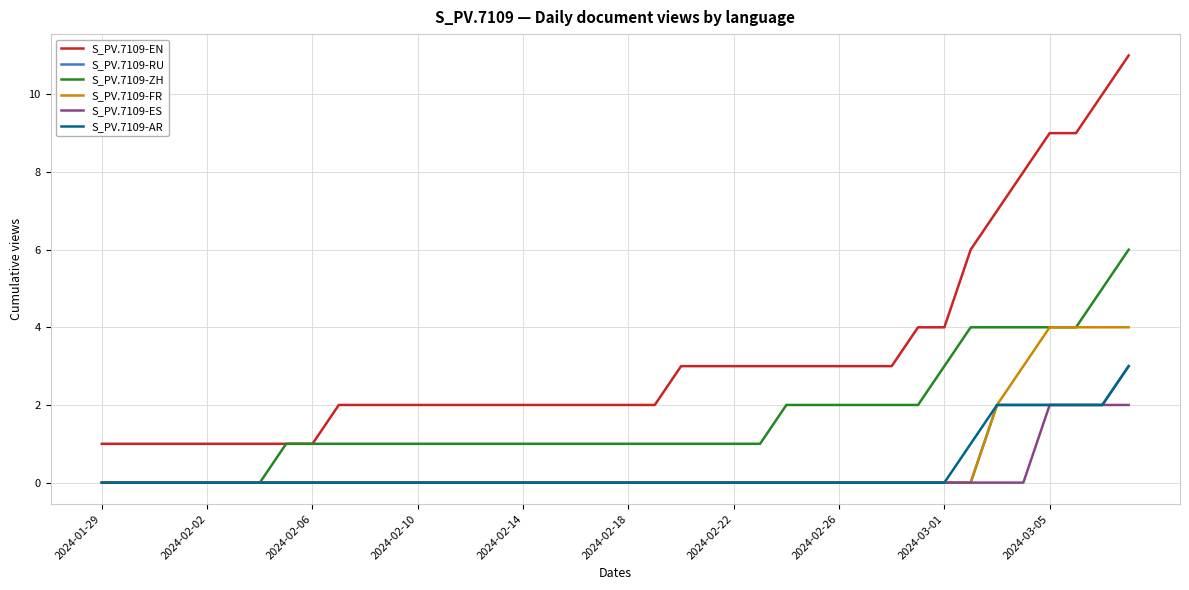

Which series has the largest total across all categories?

S_PV.7109-EN